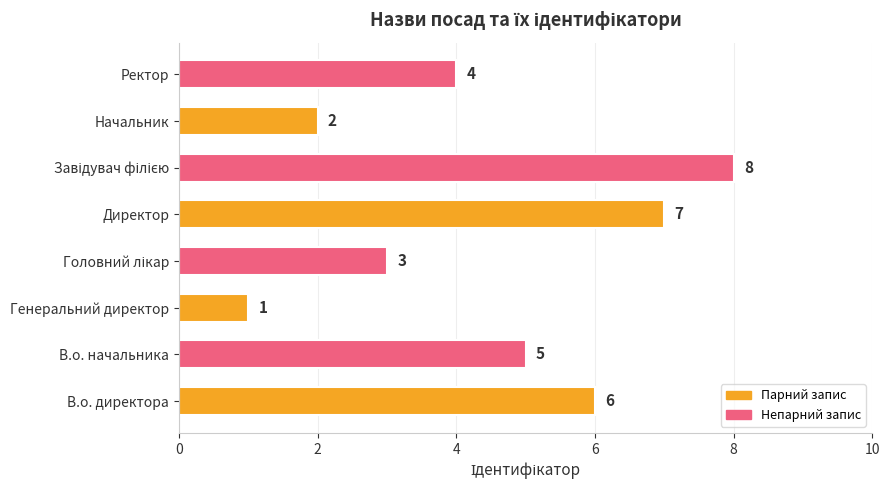

Reading bottom to top, extract all data points from this chart.

6	5	1	3	7	8	2	4